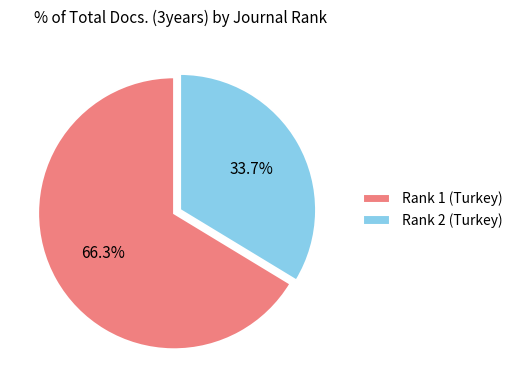

Which slice is the largest?

Rank 1 (Turkey)